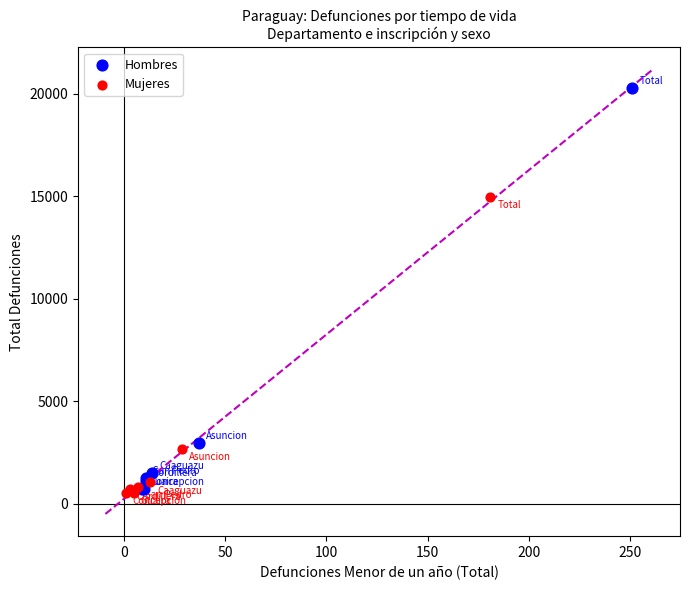

Which series reaches the maximum Y coordinate?

Hombres